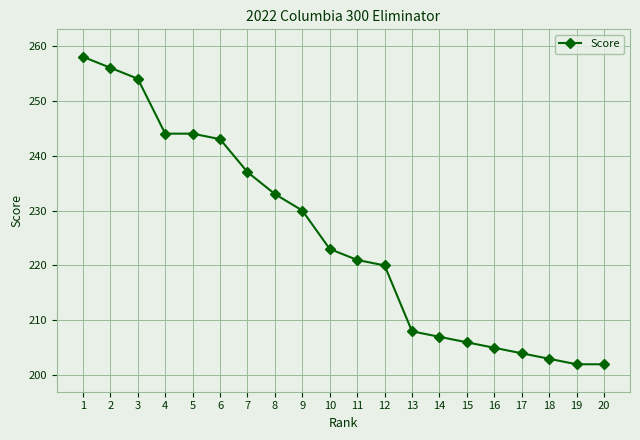

Where does the data first go above 223?

1